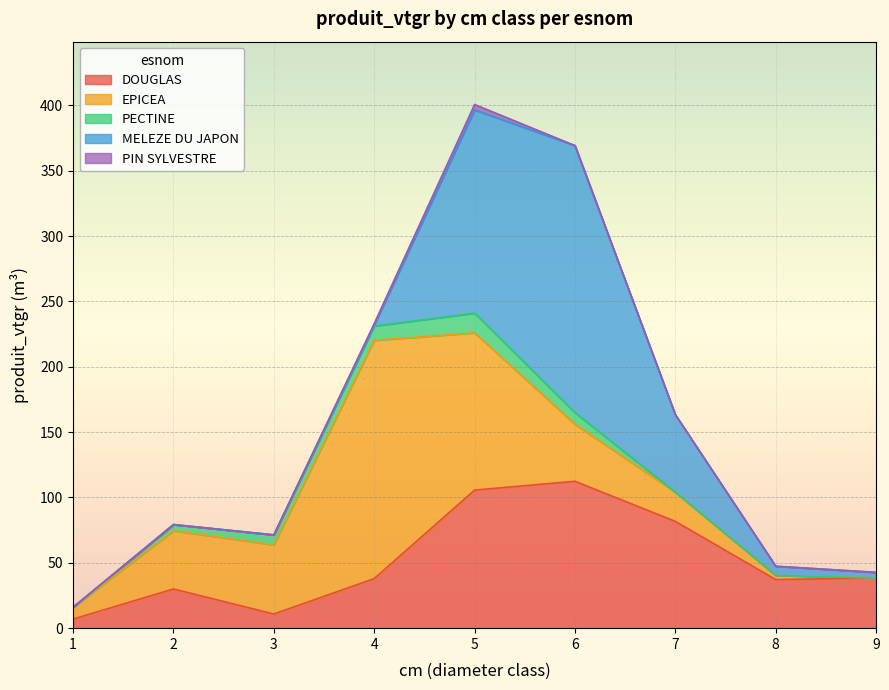

How many data points in EPICEA are less than 43?

4